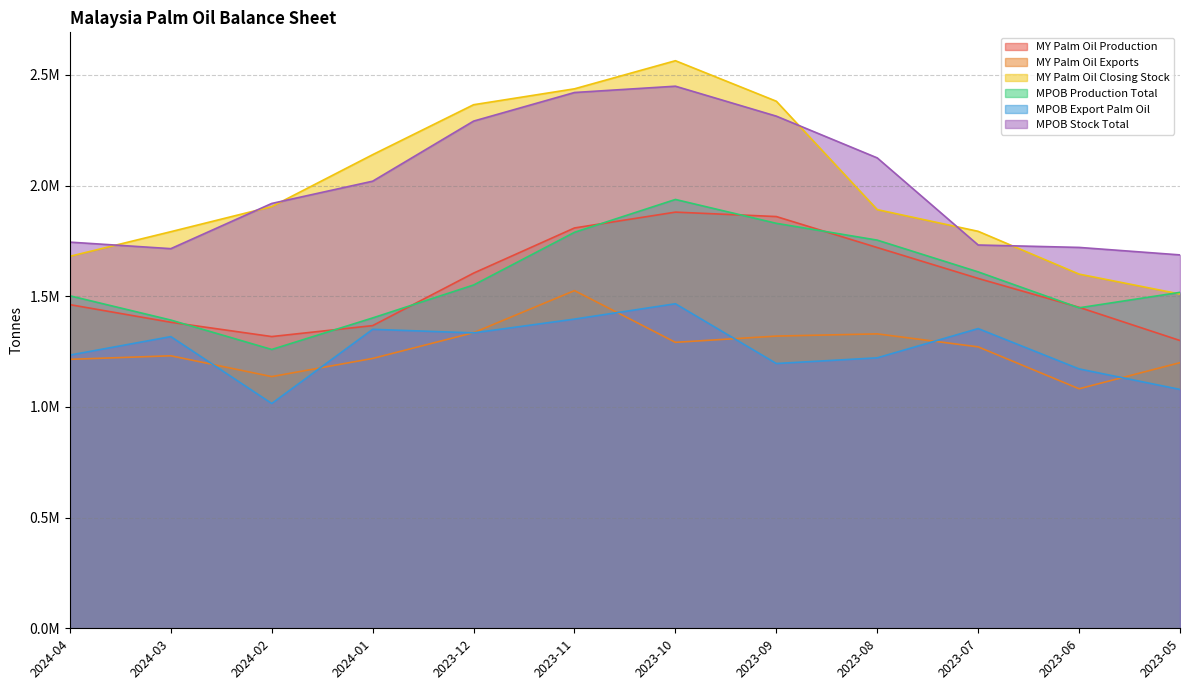

What is the sum of all MPOB Export Palm Oil values?

15.1